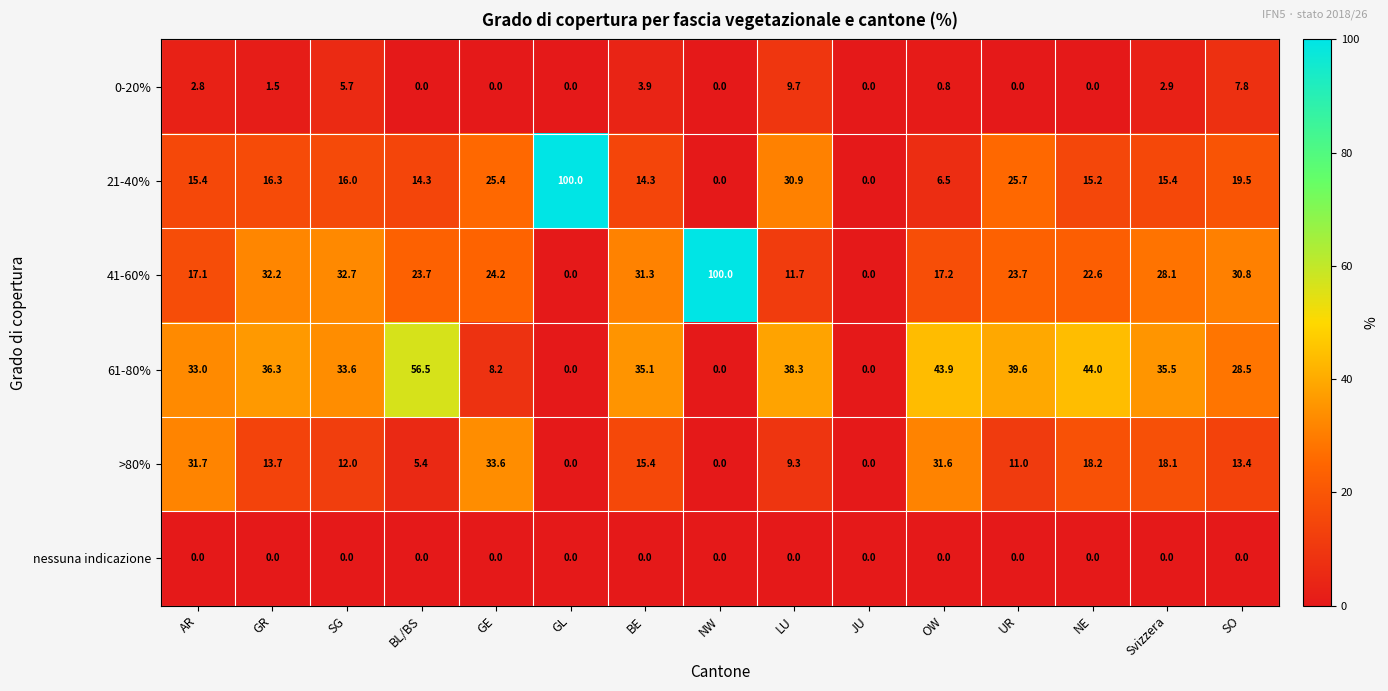

Rank the series at LU from highest to lowest value.

61-80%, 21-40%, 41-60%, 0-20%, >80%, nessuna indicazione